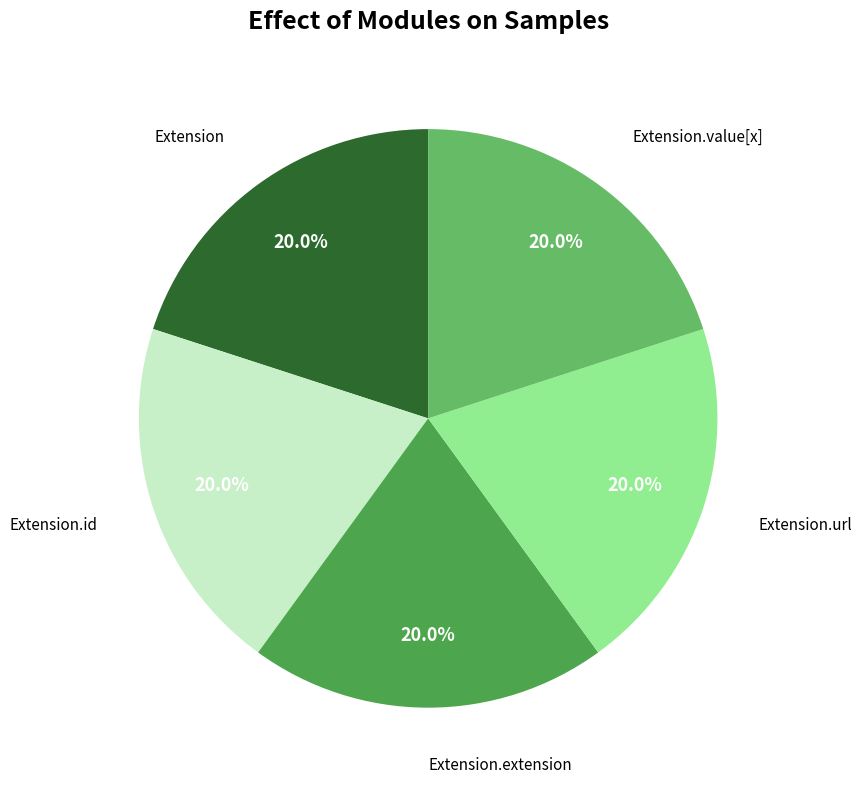

Is there a majority slice in this chart?

No